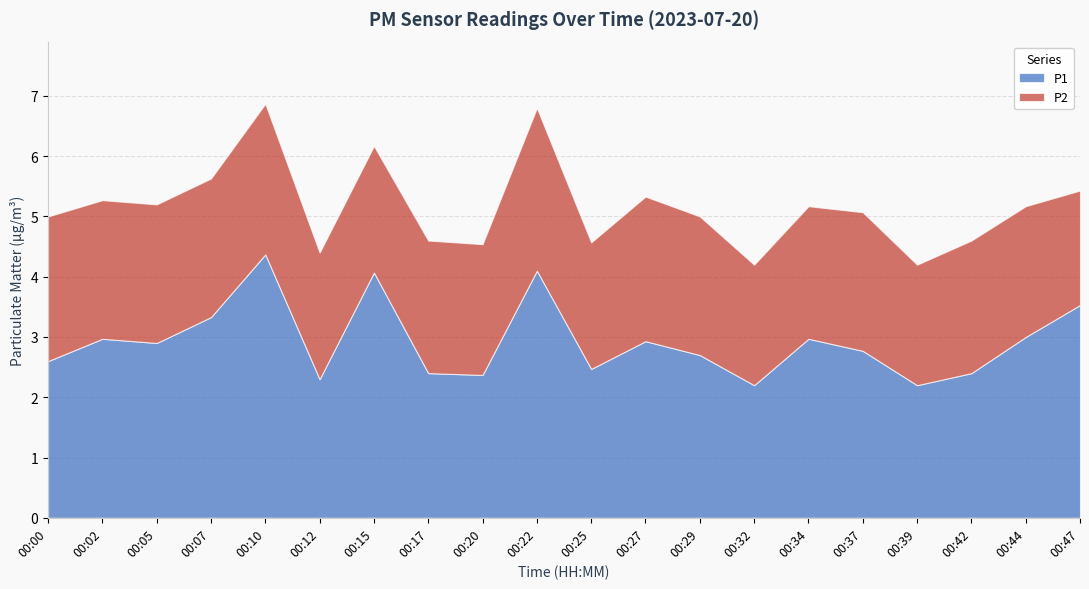

The P1 series shows 5.1 at 00:27. True or false?

False